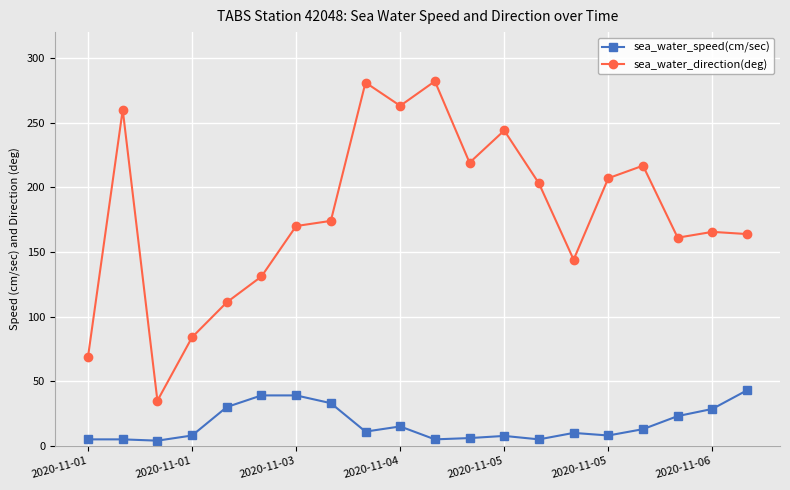

Rank the series by their maximum value, from lowest to highest.

sea_water_speed(cm/sec), sea_water_direction(deg)